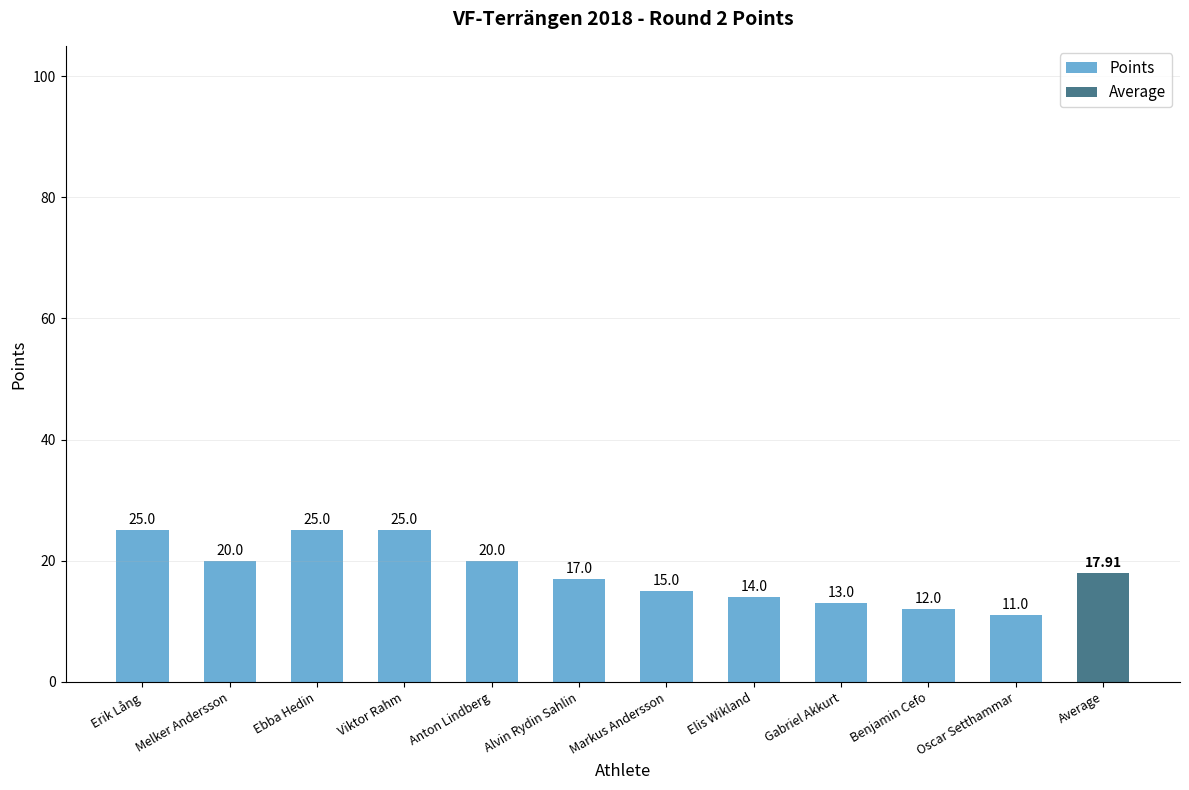

What is the minimum value shown in the chart?

11